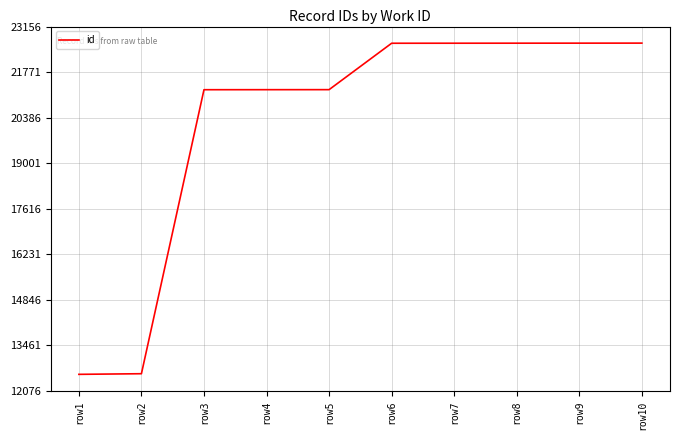

What is the smallest value displayed?

12580